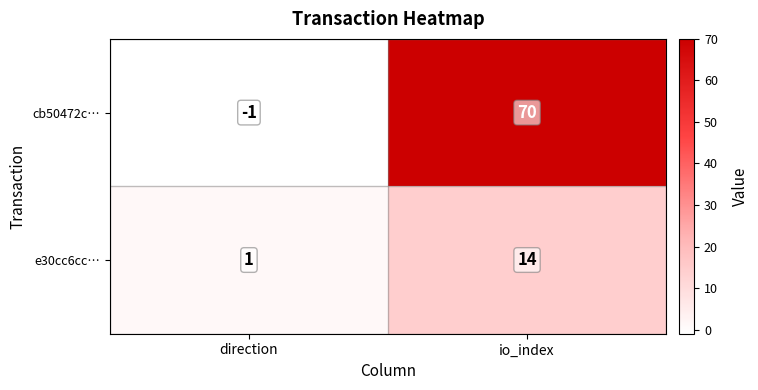

What is the difference between the cb50472c… values at io_index and direction?

71